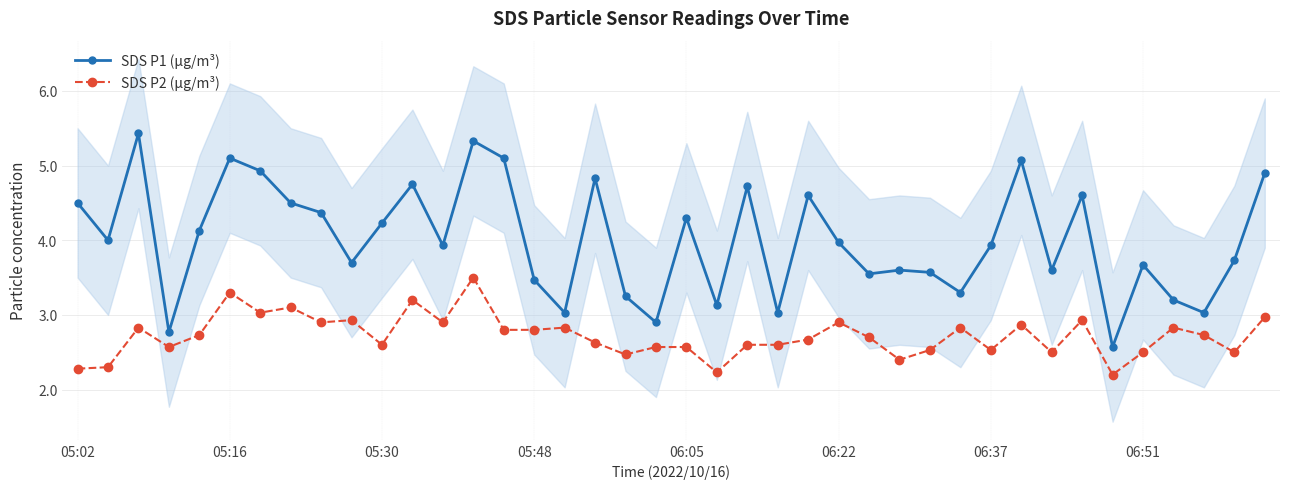

True or false: SDS P2 (µg/m³) and SDS P1 (µg/m³) cross at least once.

False